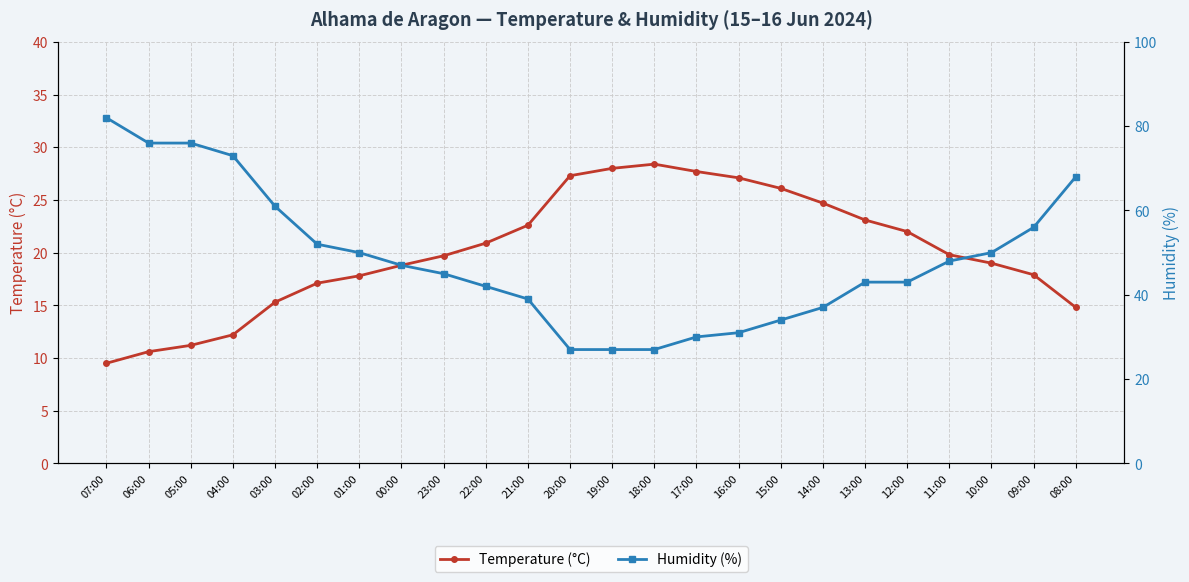

Between 03:00 and 22:00, which series saw the biggest shift?

Humidity (%)